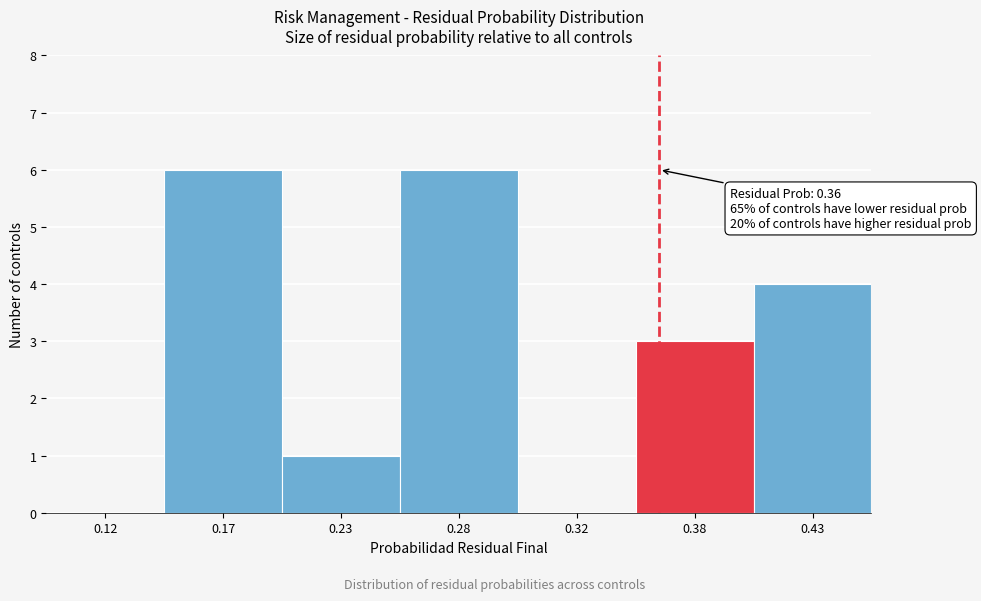

Reading right to left, what are all the values shown in this chart?

0.43=4	0.38=3	0.32=0	0.28=6	0.23=1	0.17=6	0.12=0